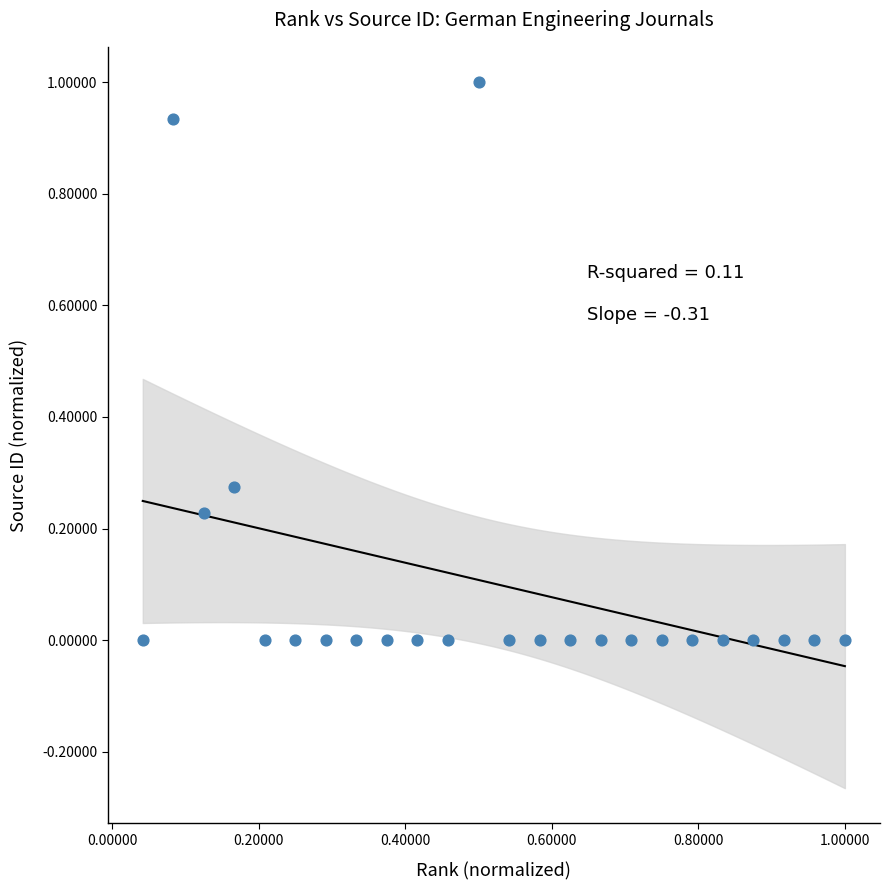

What is the range of X values (max minus min)?

1.0